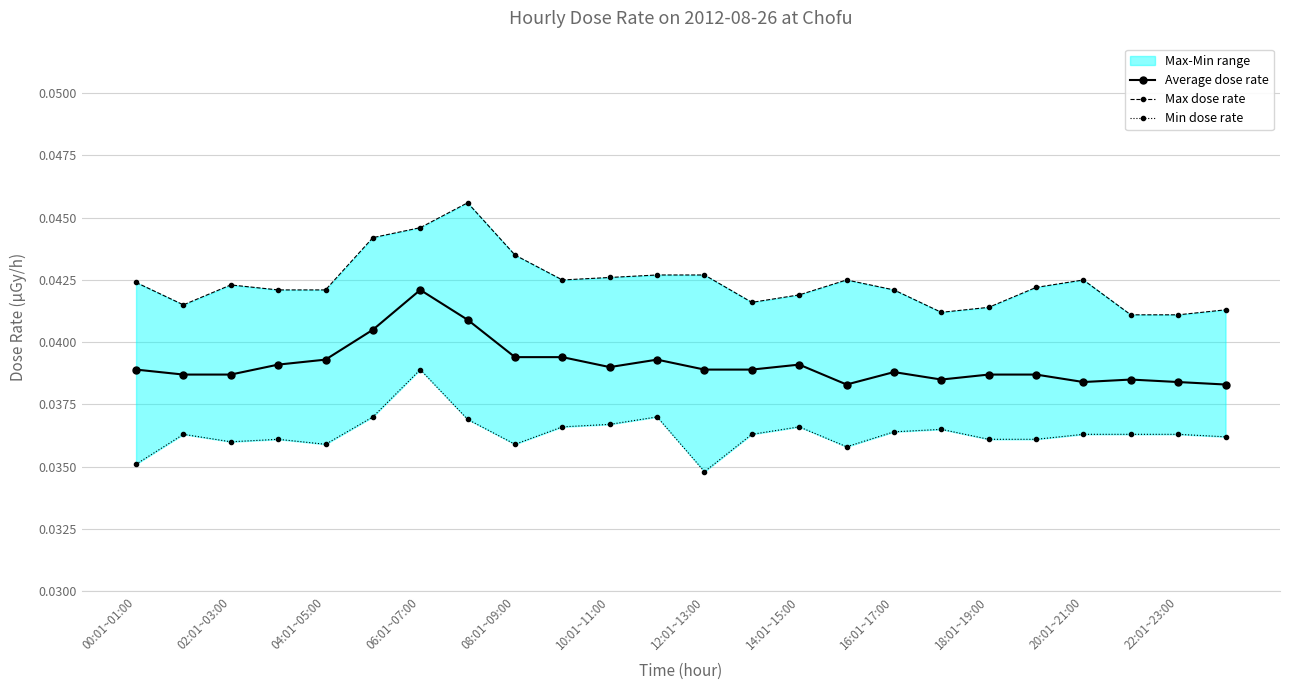

How many lines are shown in the chart?

3